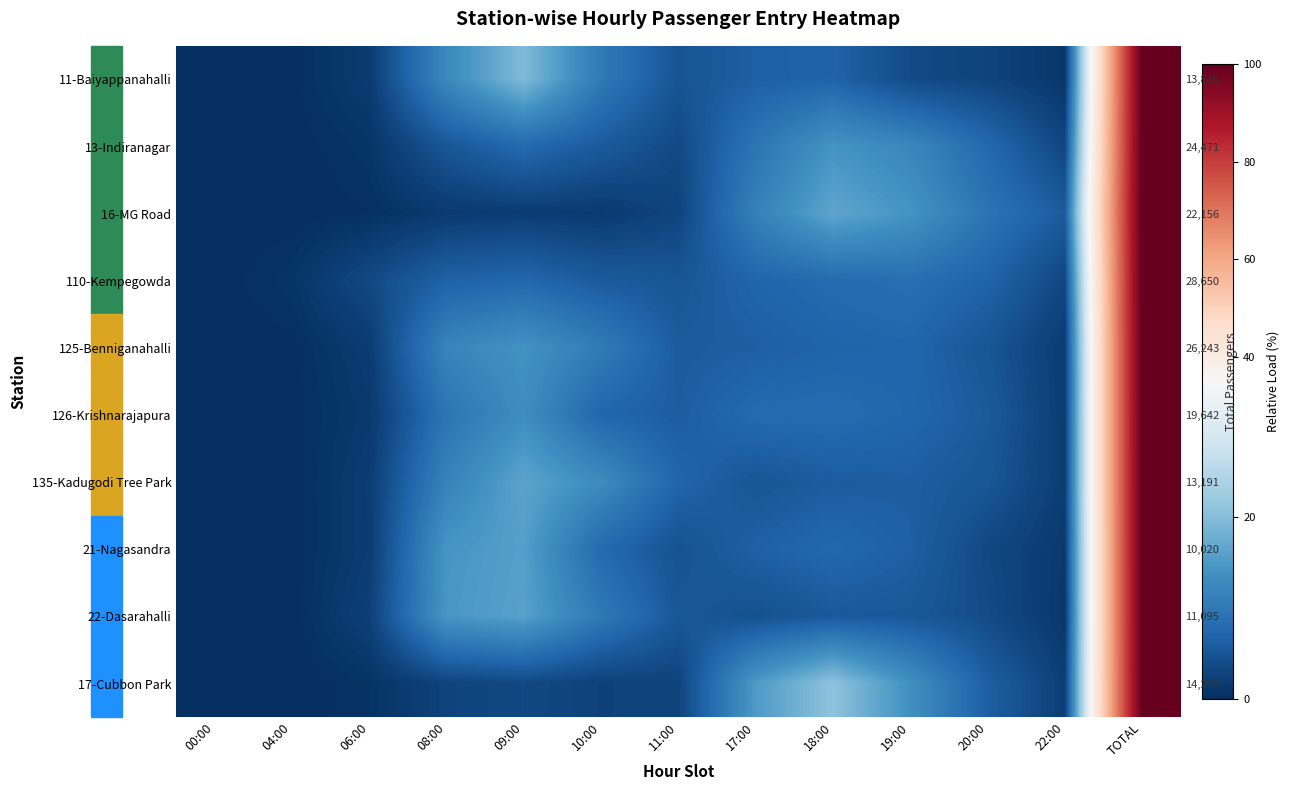

The value of 126-Krishnarajapura at 04:00 is 0.1. True or false?

True